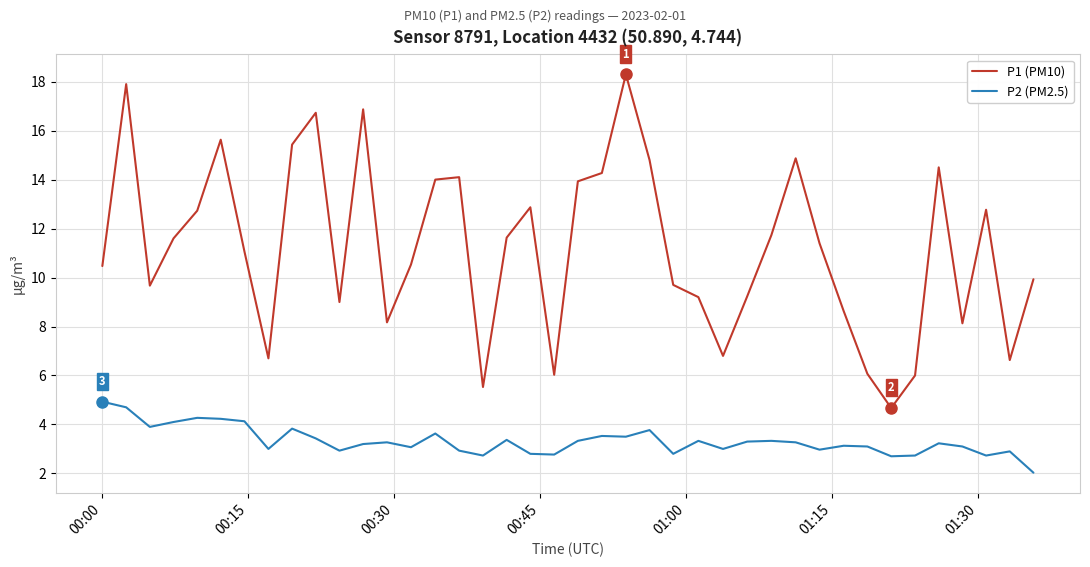

List the series in order of their peak value, highest first.

P1 (PM10), P2 (PM2.5)